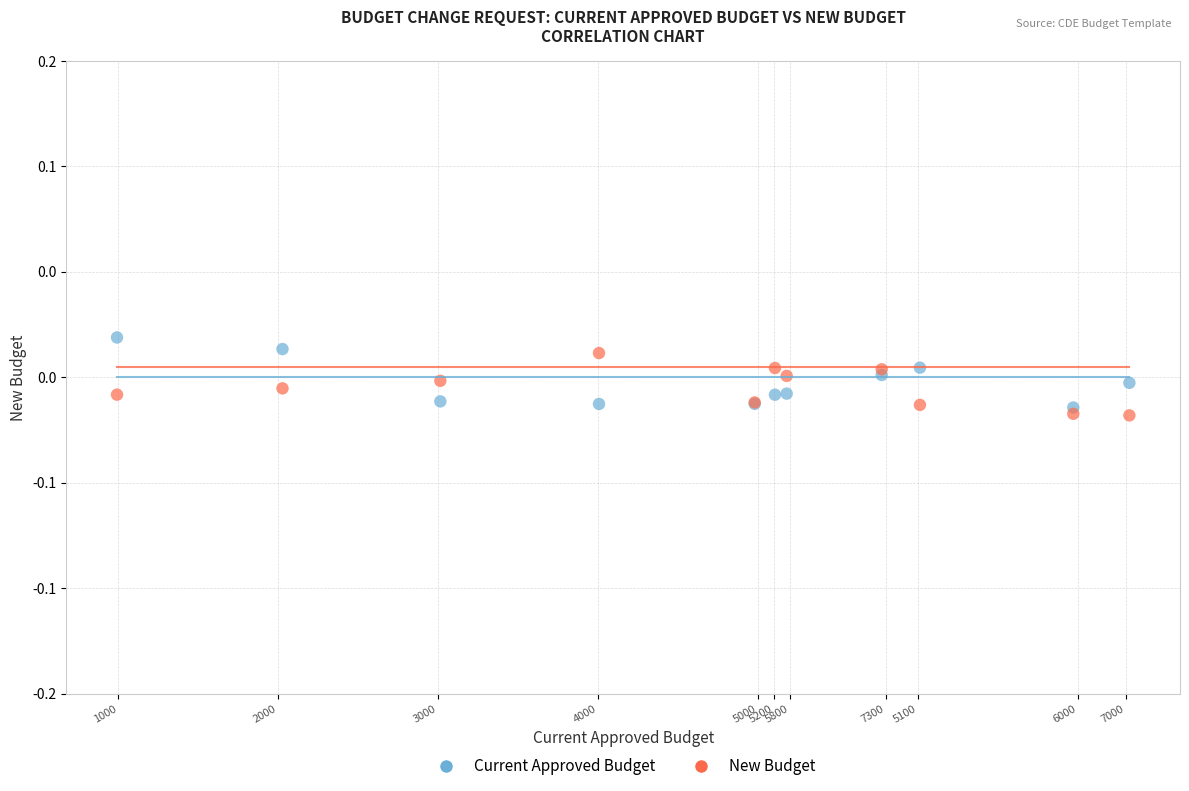

What are all the series names shown in the legend?

Current Approved Budget, New Budget